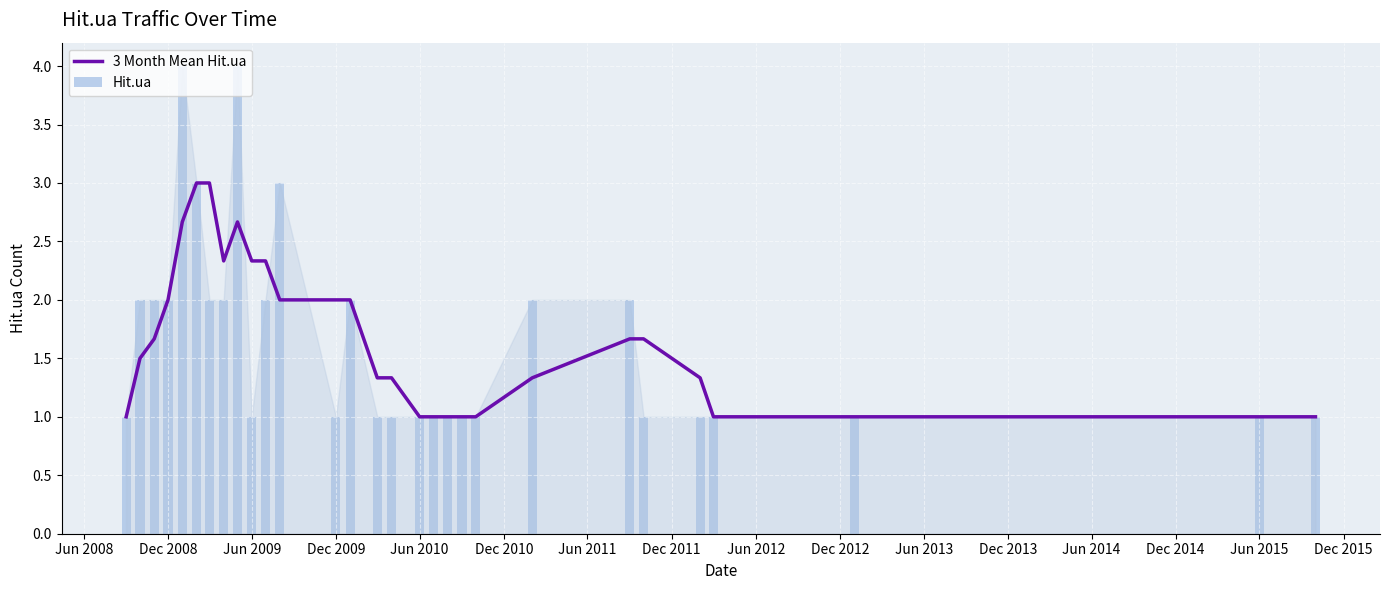

Is it true that 3 Month Mean Hit.ua equals 3.4 at Dec 2008?

False